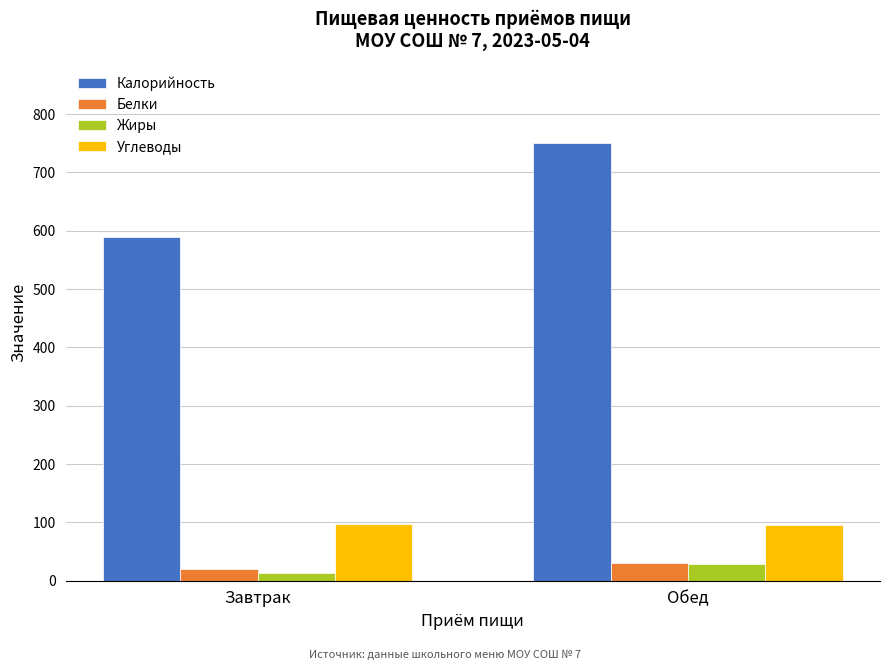

Which series changed the most between Завтрак and Обед?

Калорийность